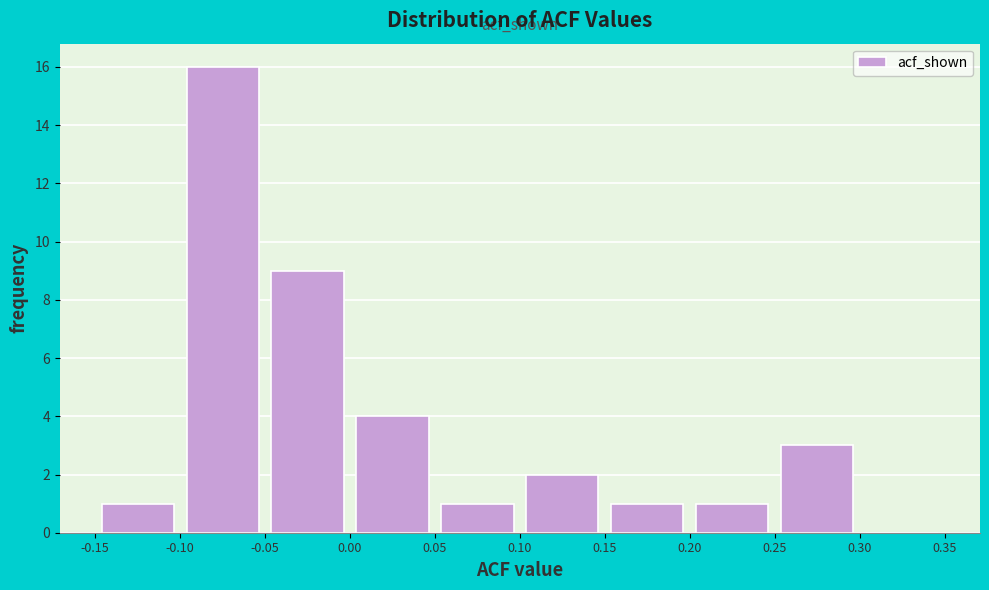

Reading left to right, transcribe this chart: for each bar, give the range it covers on the x-axis and its height. The values are not printed on the chart, so give them approximately, as read against the axis.

-0.15 to -0.10: 1
-0.10 to -0.05: 16
-0.05 to 0.00: 9
0.00 to 0.05: 4
0.05 to 0.10: 1
0.10 to 0.15: 2
0.15 to 0.20: 1
0.20 to 0.25: 1
0.25 to 0.30: 3
0.30 to 0.35: 0